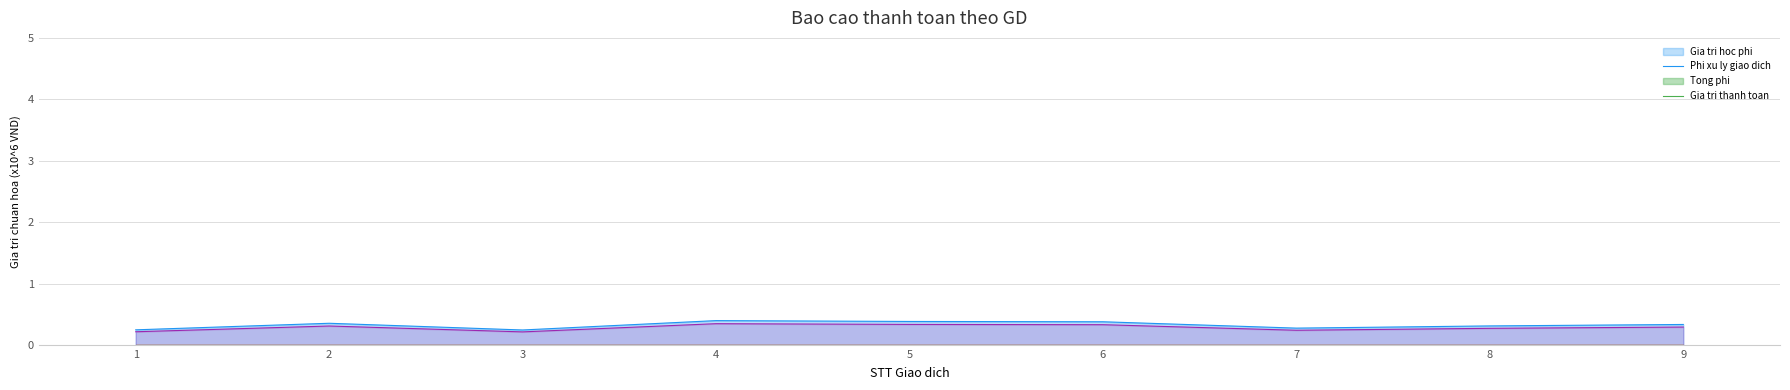

Count the number of categories in the chart.

9